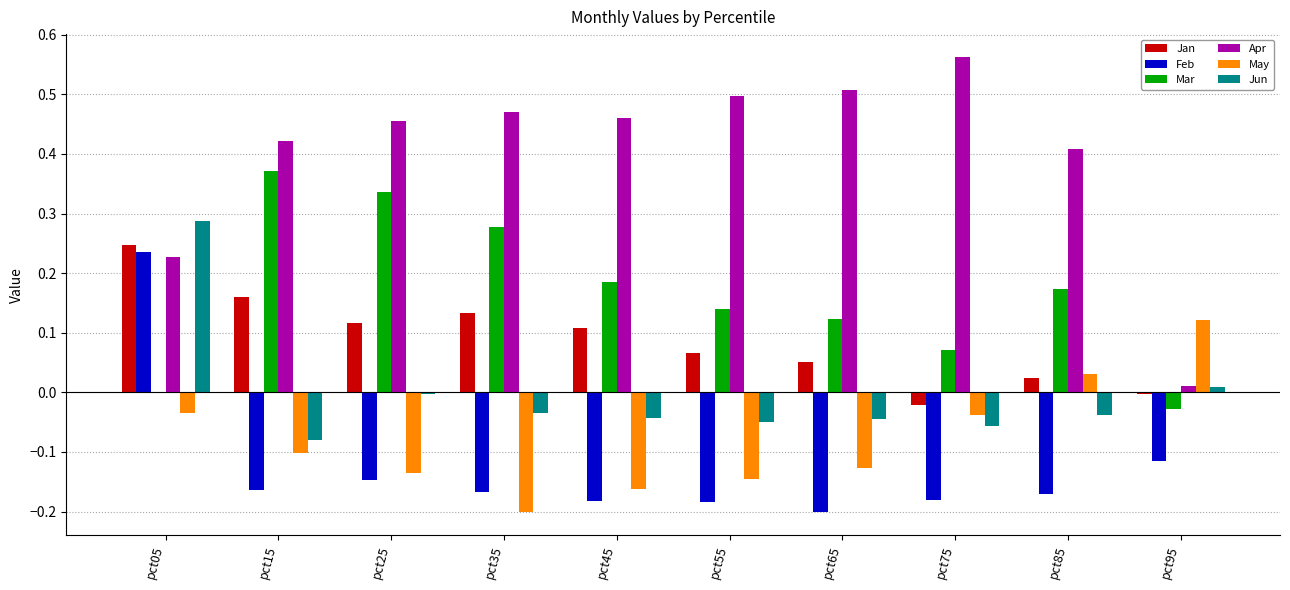

At which category does the chart reach its peak across all series?

pct75